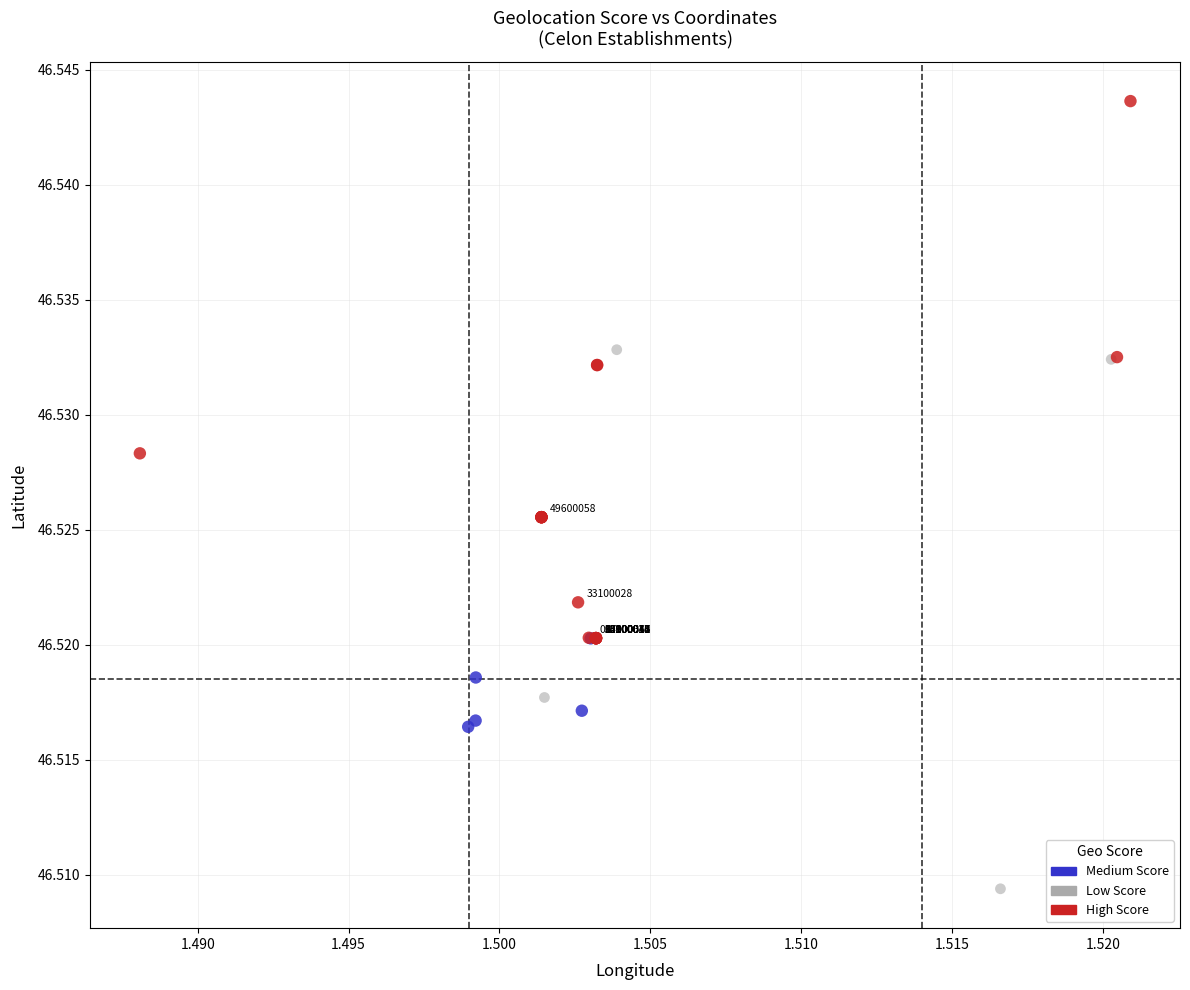

Which series reaches the maximum Y coordinate?

High Score